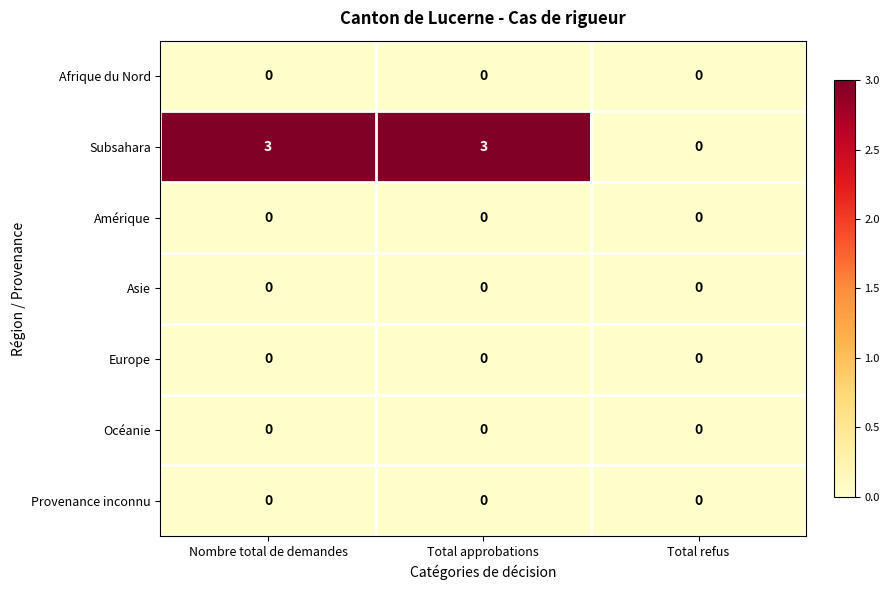

Which series has the largest range (max minus min)?

Subsahara